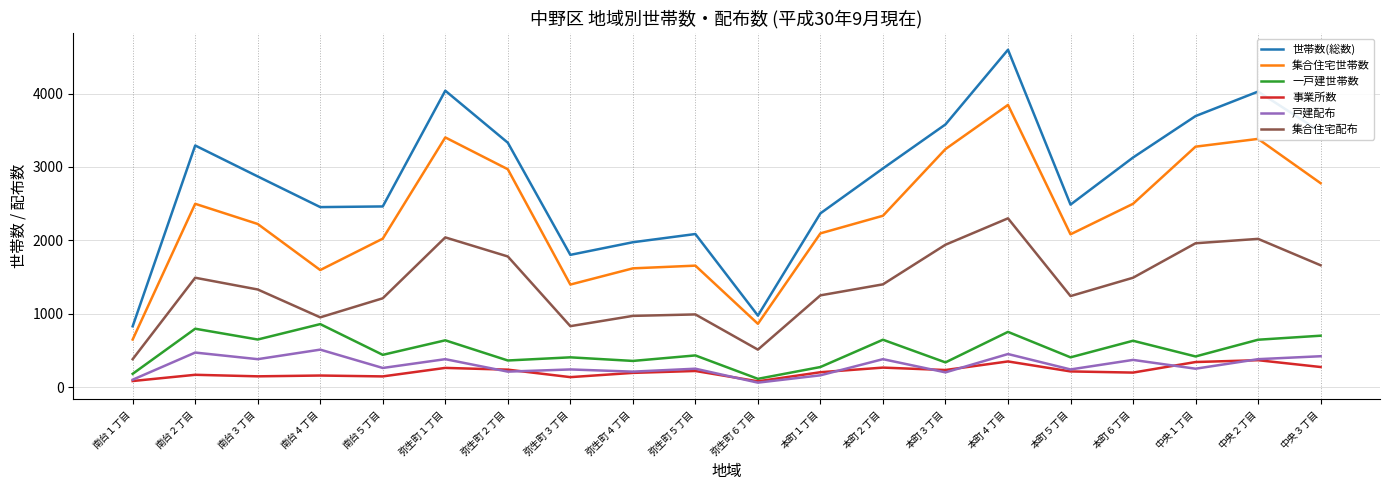

What is the highest value of the 一戸建世帯数 series?

858